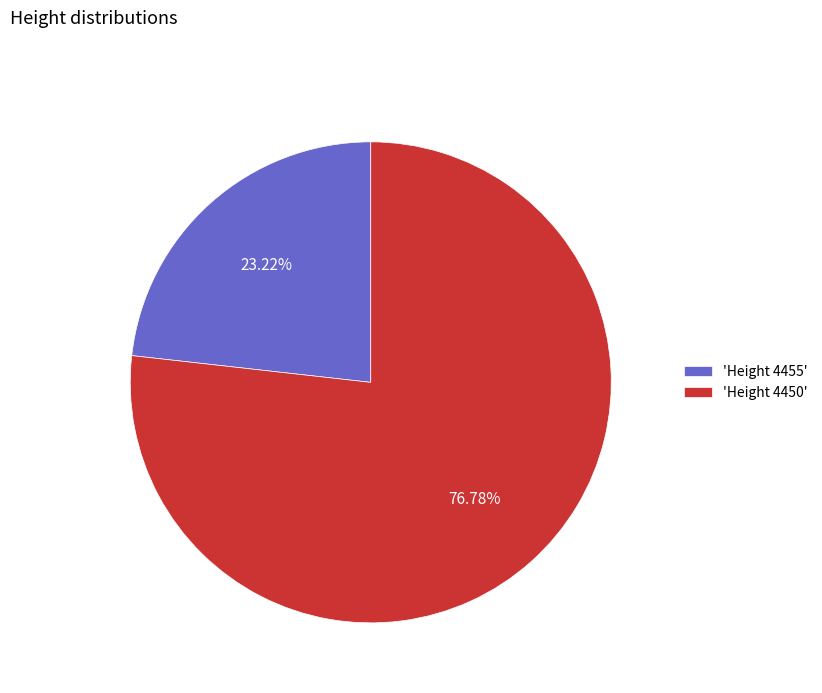

Is the sum of 'Height 4455' and 'Height 4450' greater than half?

Yes